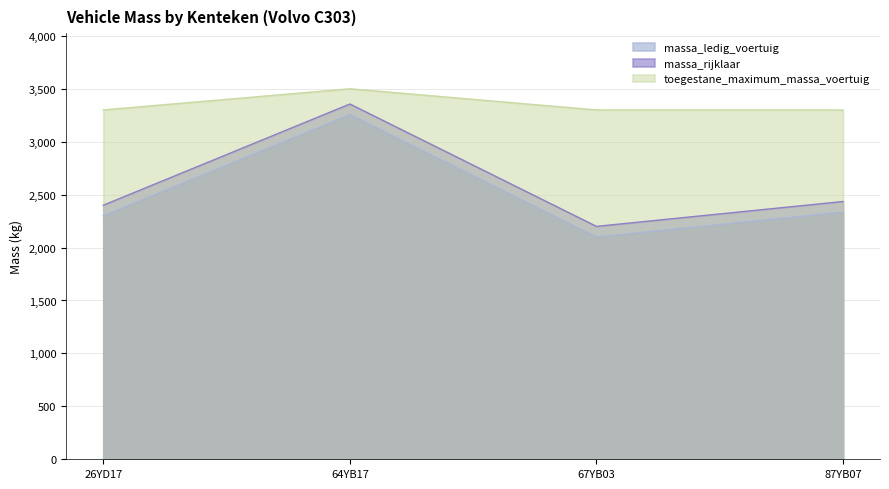

True or false: massa_rijklaar and massa_ledig_voertuig intersect in this chart.

False